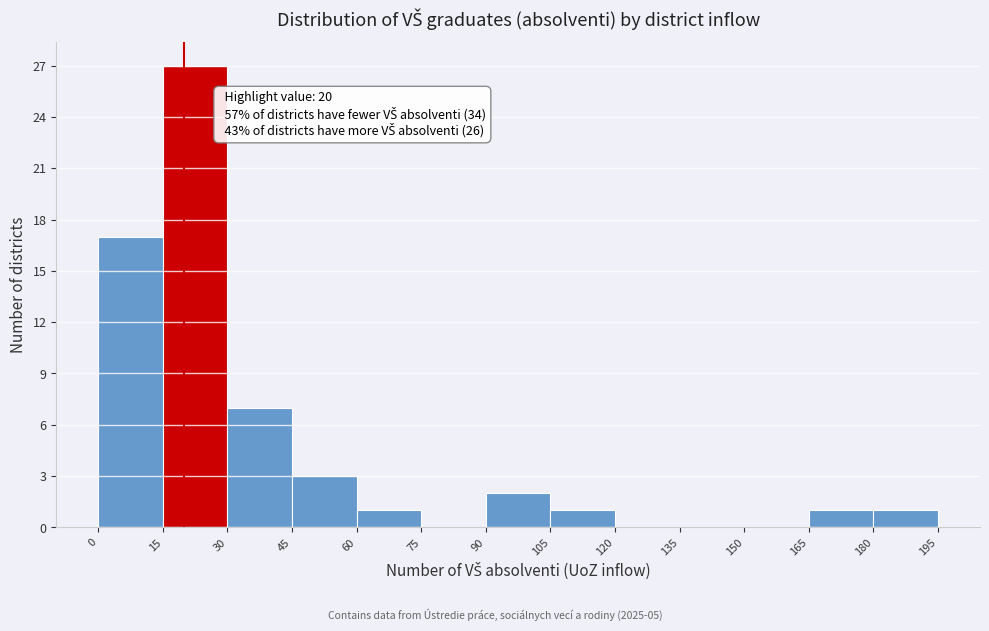

Which range on the x-axis has the tallest bar?

15 to 30